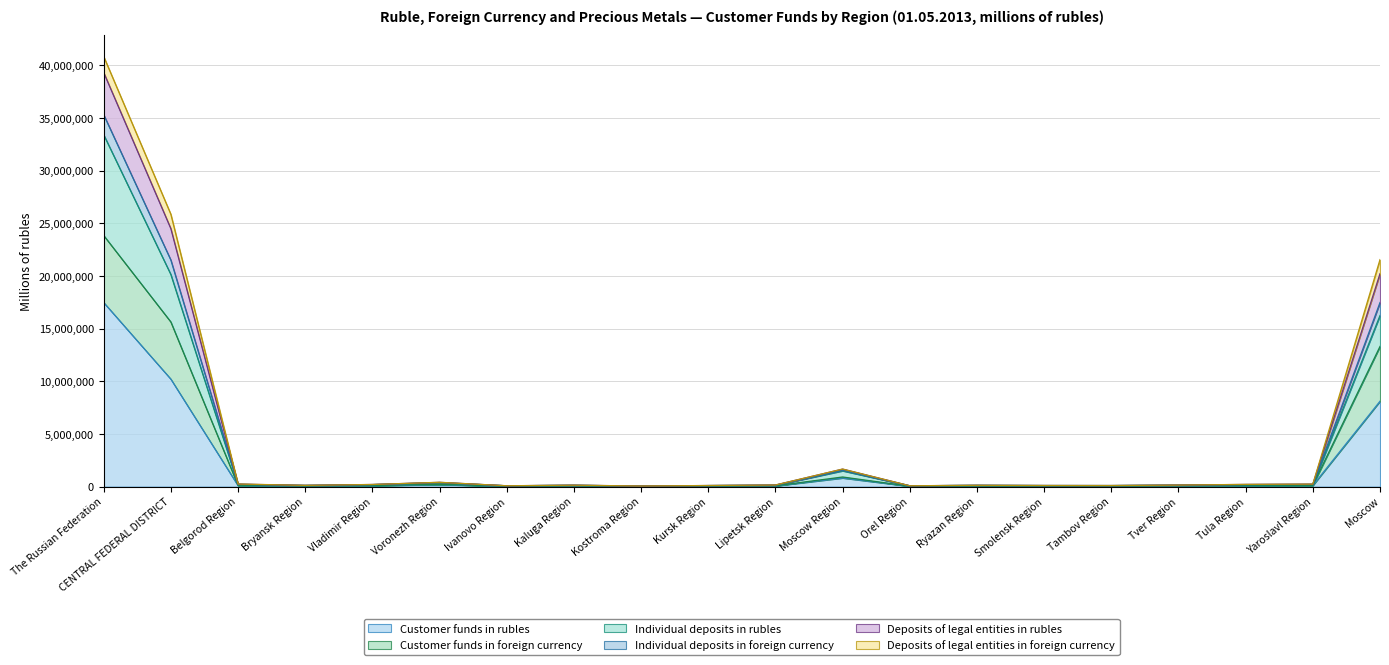

What are all the series names shown in the legend?

Customer funds in rubles, Customer funds in foreign currency, Individual deposits in rubles, Individual deposits in foreign currency, Deposits of legal entities in rubles, Deposits of legal entities in foreign currency